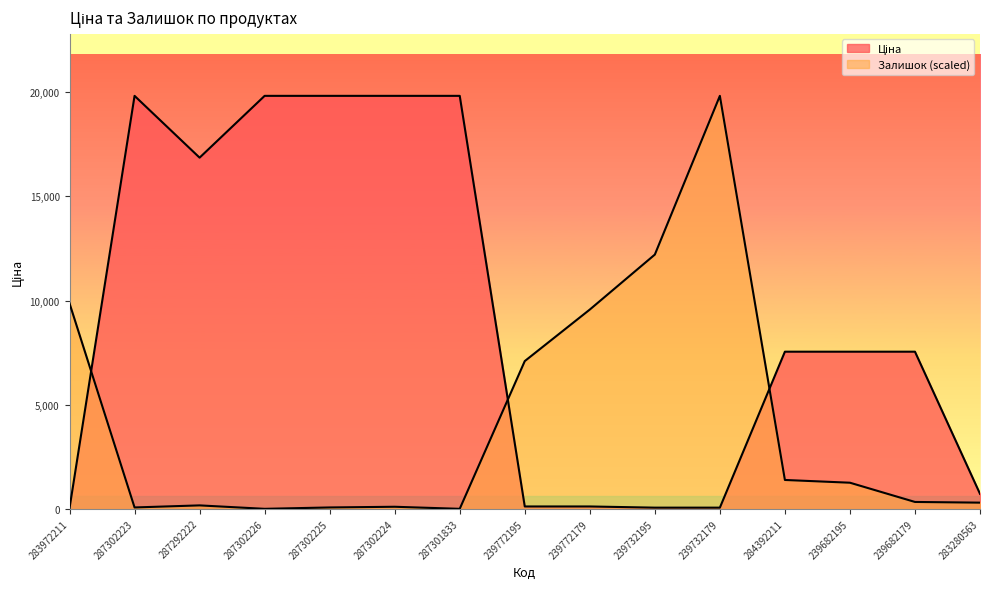

What is the spread (max minus min) of values at 239732179?

19774.4